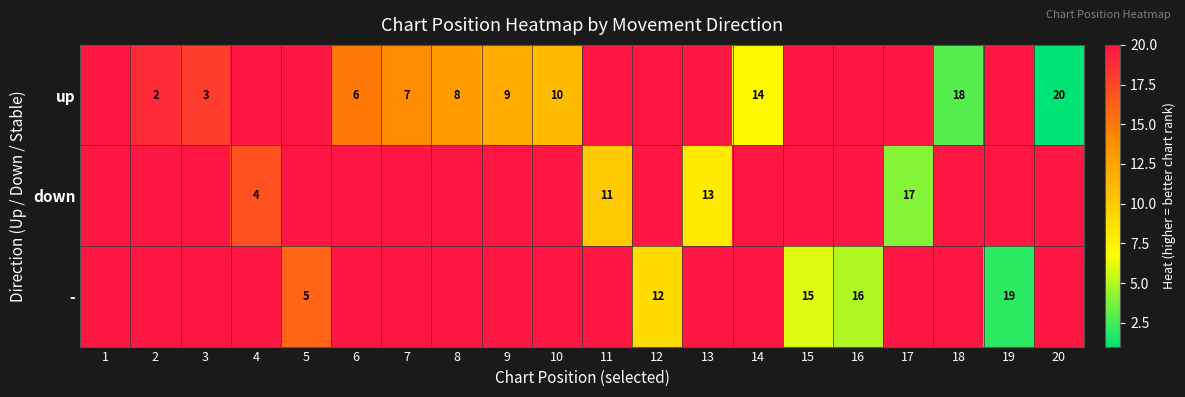

Count the number of data series in this chart.

3